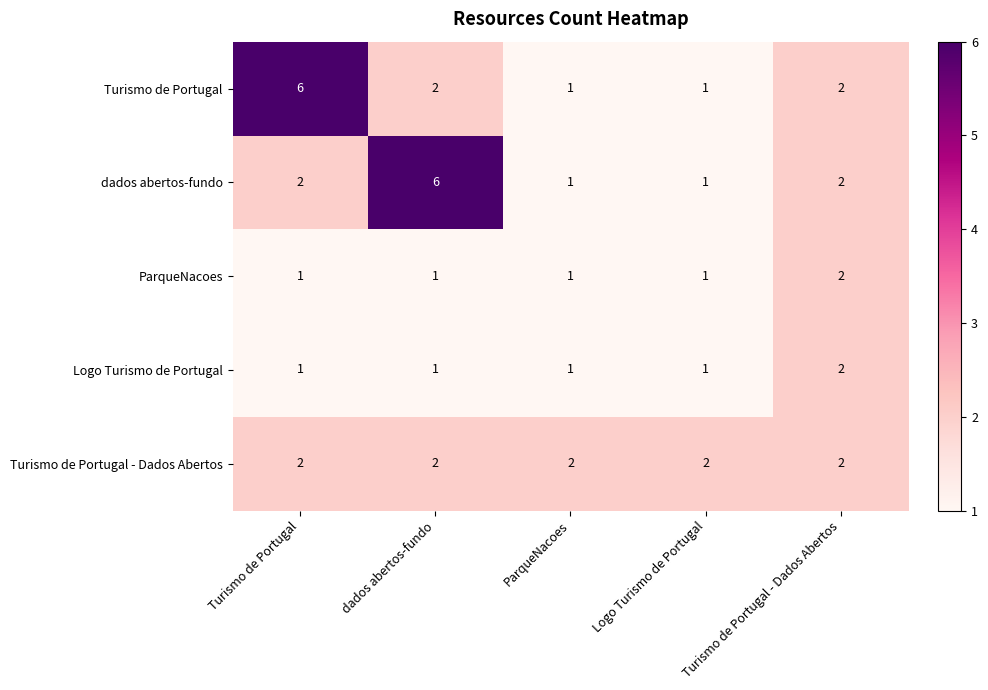

Is it true that Logo Turismo de Portugal equals 0 at dados abertos-fundo?

False